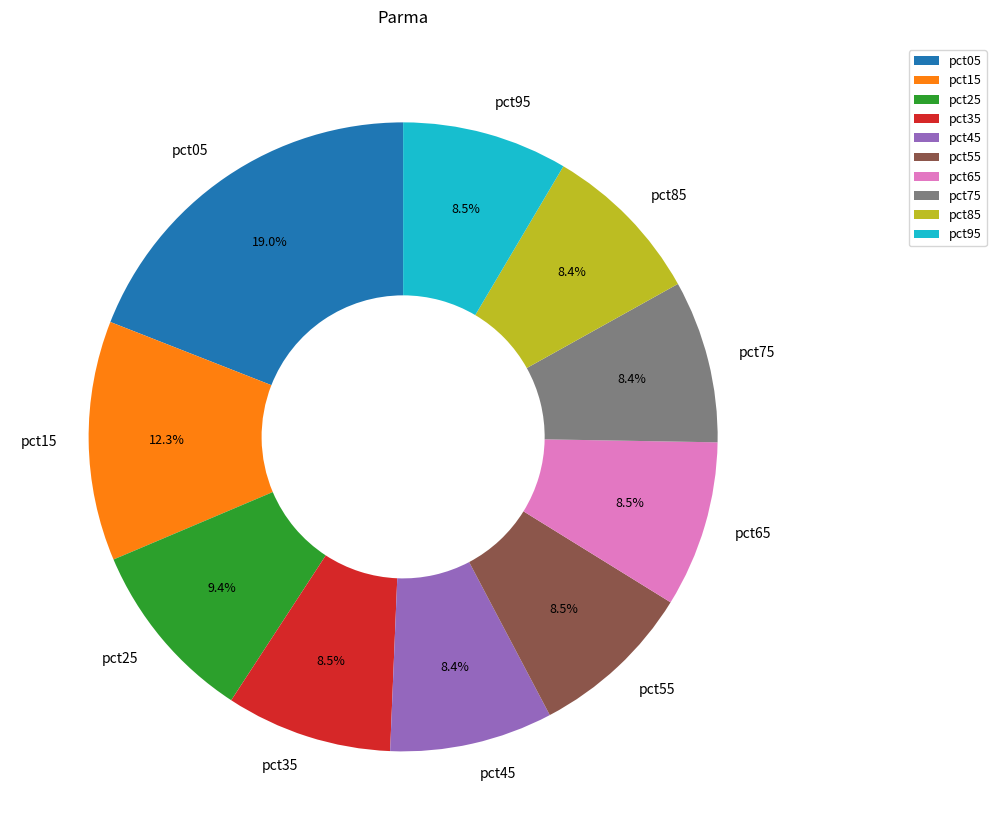

Count the number of slices in the pie.

10